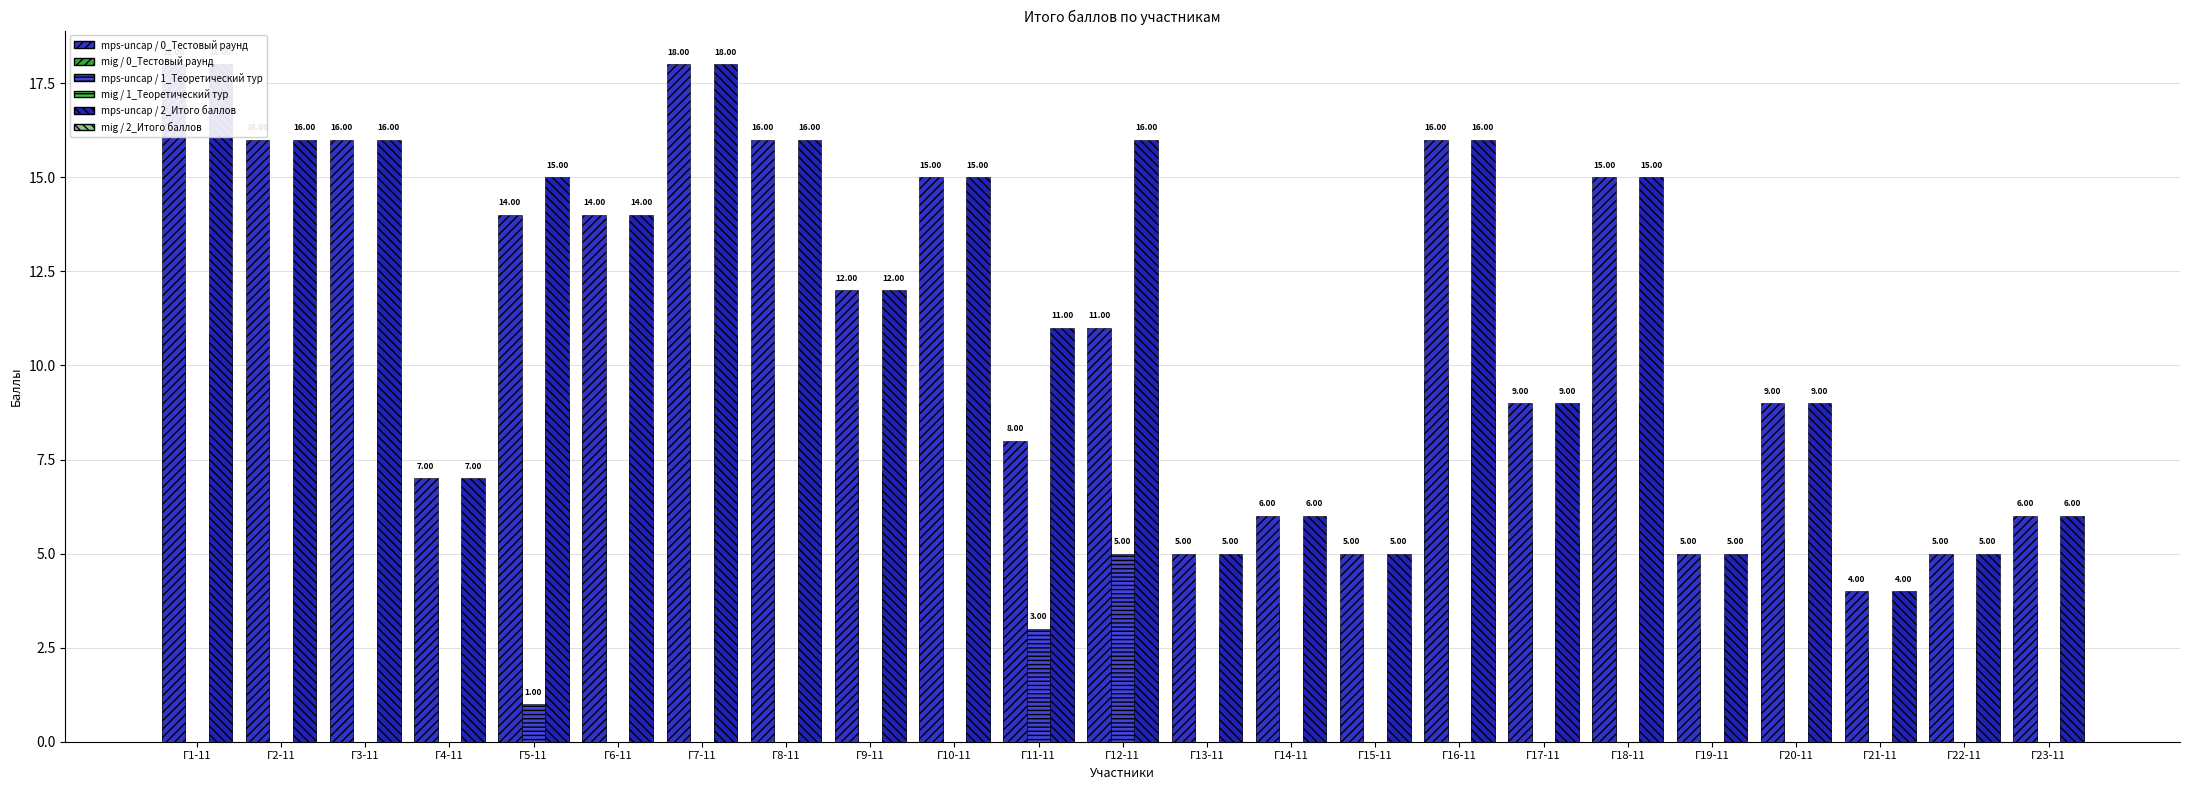

Reading left to right, what are all the values shown in this chart?

mps-uncap / 0_Тестовый раунд: 18.0	16.0	16.0	7.0	14.0	14.0	18.0	16.0	12.0	15.0	8.0	11.0	5.0	6.0	5.0	16.0	9.0	15.0	5.0	9.0	4.0	5.0	6.0
mig / 0_Тестовый раунд: 10.8	9.6	9.6	4.2	8.4	8.4	10.8	9.6	7.2	9.0	4.8	6.6	3.0	3.6	3.0	9.6	5.4	9.0	3.0	5.4	2.4	3.0	3.6
mps-uncap / 1_Теоретический тур: 0.0	0.0	0.0	0.0	1.0	0.0	0.0	0.0	0.0	0.0	3.0	5.0	0.0	0.0	0.0	0.0	0.0	0.0	0.0	0.0	0.0	0.0	0.0
mig / 1_Теоретический тур: 0.0	0.0	0.0	0.0	0.6	0.0	0.0	0.0	0.0	0.0	1.8	3.0	0.0	0.0	0.0	0.0	0.0	0.0	0.0	0.0	0.0	0.0	0.0
mps-uncap / 2_Итого баллов: 18.0	16.0	16.0	7.0	15.0	14.0	18.0	16.0	12.0	15.0	11.0	16.0	5.0	6.0	5.0	16.0	9.0	15.0	5.0	9.0	4.0	5.0	6.0
mig / 2_Итого баллов: 10.8	9.6	9.6	4.2	9.0	8.4	10.8	9.6	7.2	9.0	6.6	9.6	3.0	3.6	3.0	9.6	5.4	9.0	3.0	5.4	2.4	3.0	3.6